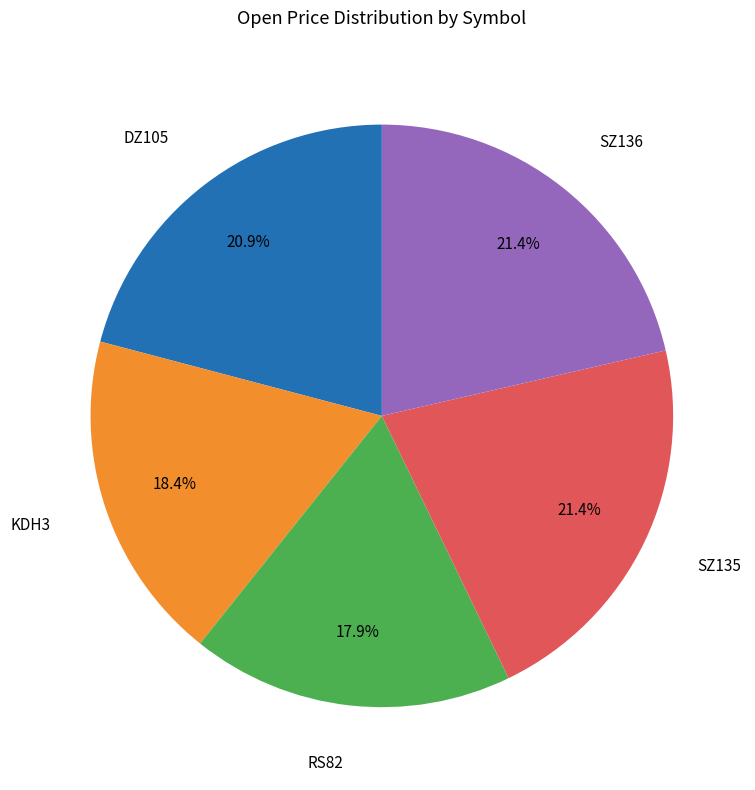

Does any single category account for the majority?

No